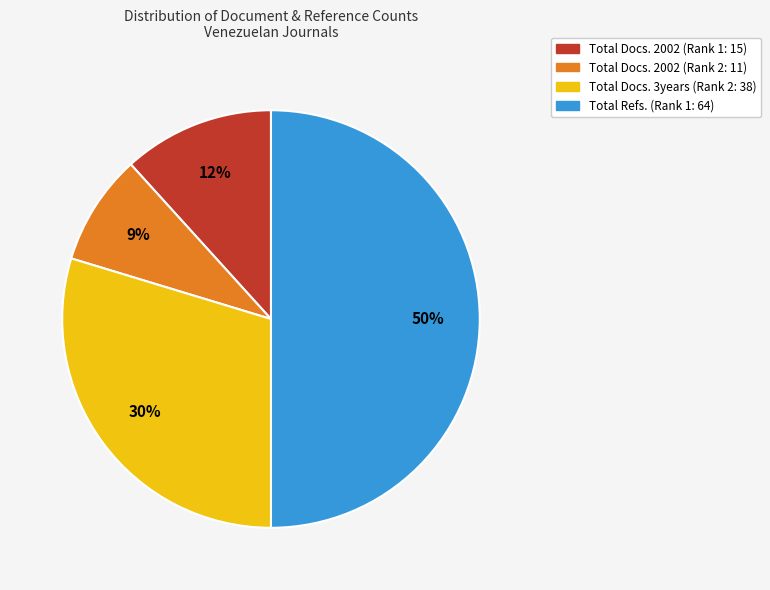

Which has a higher value, Total Docs. 2002 (Rank 2: 11) or Total Docs. 3years (Rank 2: 38)?

Total Docs. 3years (Rank 2: 38)